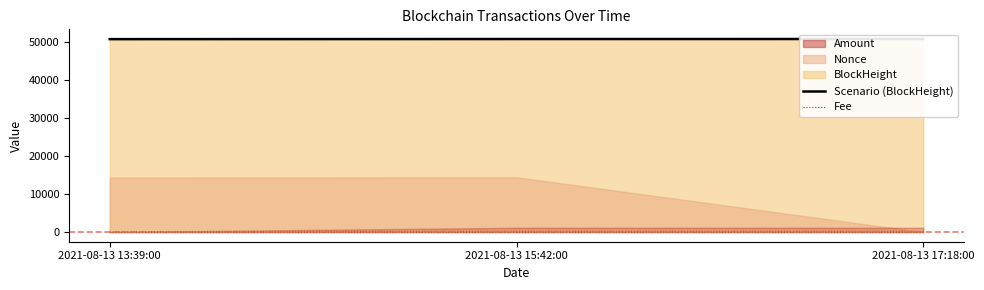

Count the Fee values in the range 0 to 1.

3